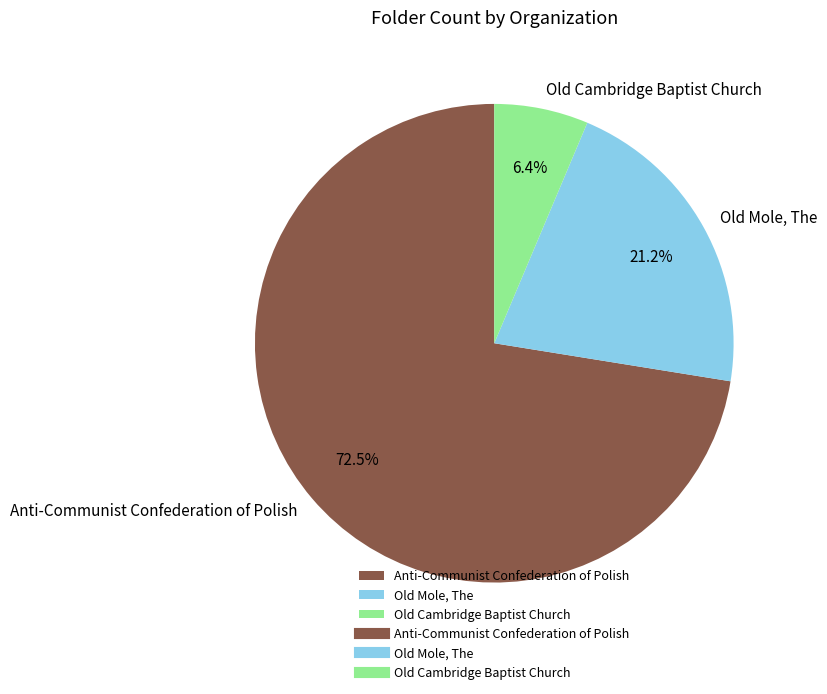

Combined, what portion of the pie is Anti-Communist Confederation of Polish and Old Mole, The?

93.6%